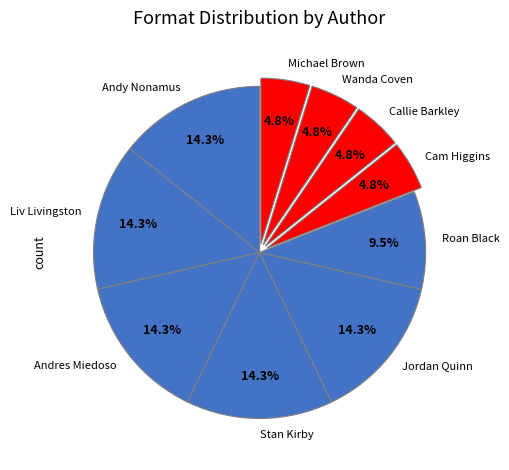

Is the sum of Andres Miedoso and Stan Kirby greater than half?

No